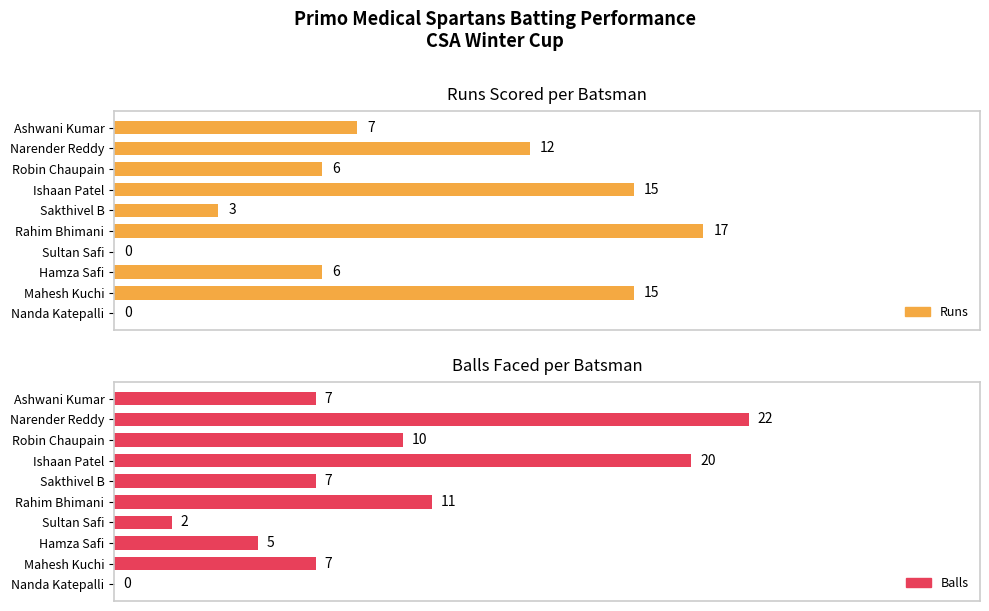

Is the value of Runs at Robin Chaupain greater than the value of Balls at Narender Reddy?

No